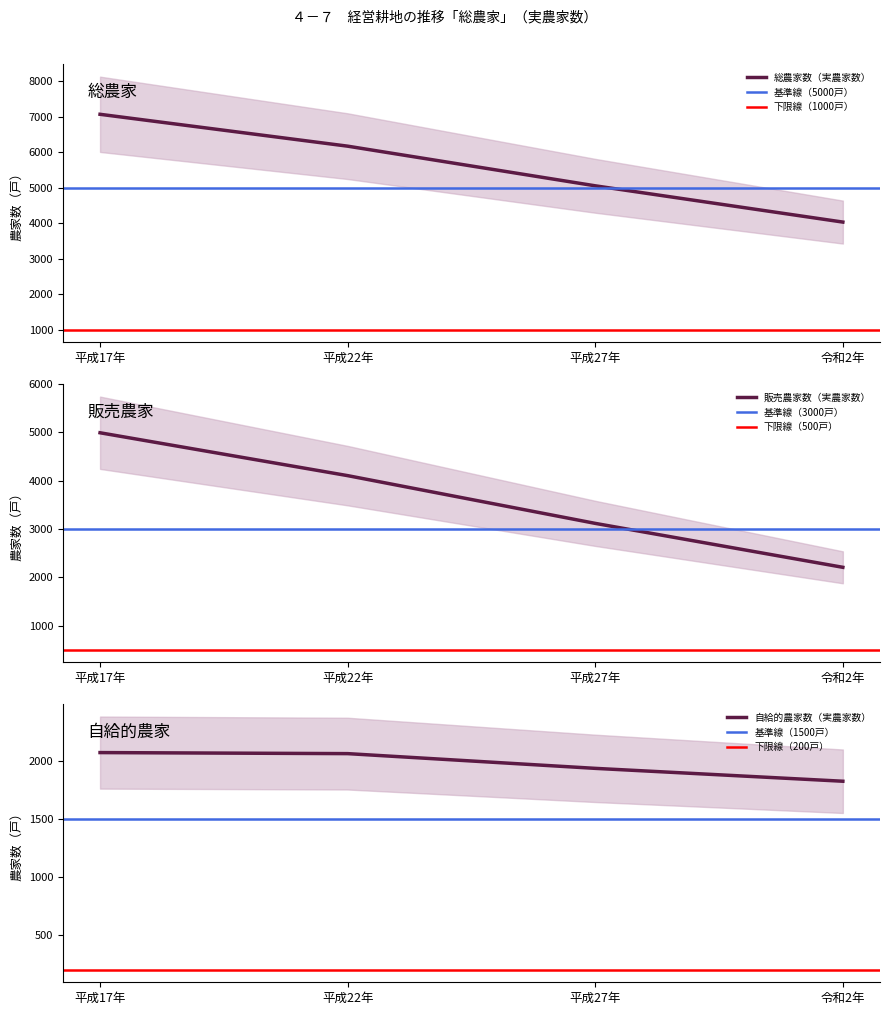

Reading left to right, extract all data points from this chart.

総農家数（実農家数）: 7064	6167	5051	4030
販売農家数（実農家数）: 4993	4105	3116	2206
自給的農家数（実農家数）: 2071	2062	1935	1824